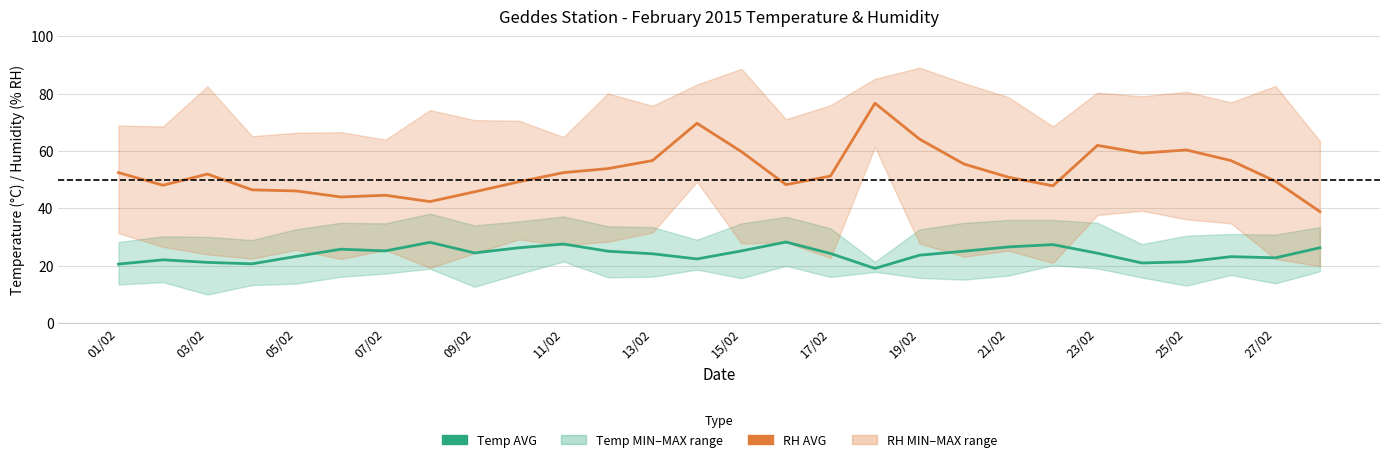

What value does the Temp AVG series have at 01/02?

20.6